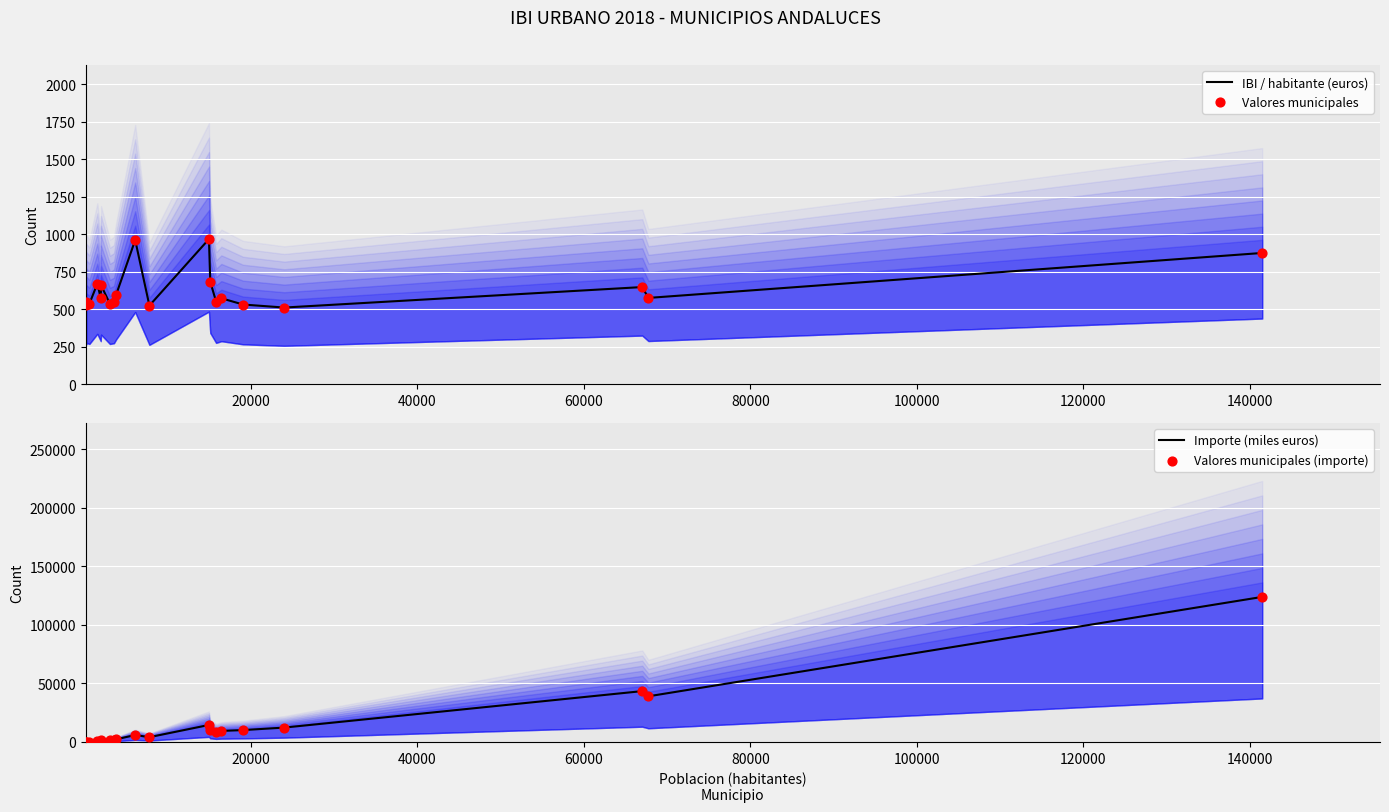

Is the value of IBI / habitante (euros) at 19 greater than the value of Valores municipales (importe) at 10?

No